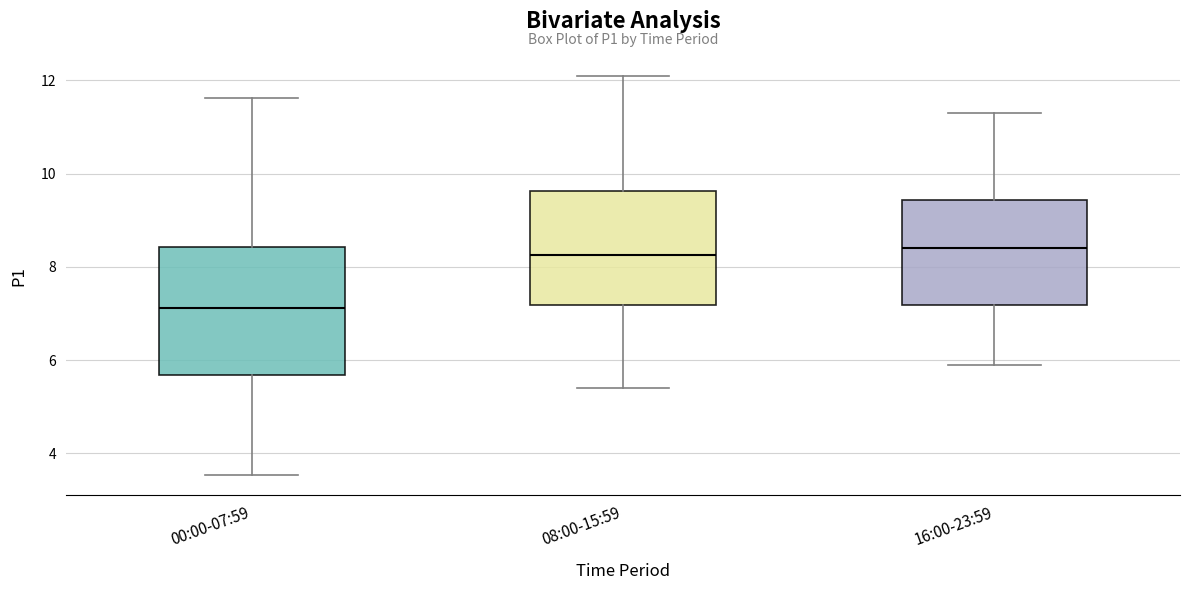

Reading left to right, read every box against the y-axis: the position of its median line, the range the box covers, and the ends of its whiskers. The values are not printed on the chart, so give them approximately, as read against the axis.

00:00-07:59: median 7.2, box 5.6 to 8.4, whiskers 3.6 to 11.6
08:00-15:59: median 8.2, box 7.2 to 9.6, whiskers 5.4 to 12.2
16:00-23:59: median 8.4, box 7.2 to 9.4, whiskers 6.0 to 11.4